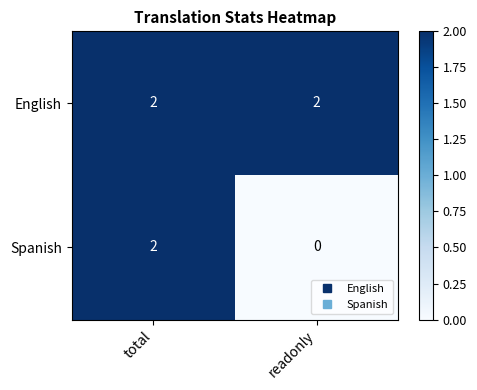

At readonly, list the series in order from largest to smallest.

English, Spanish